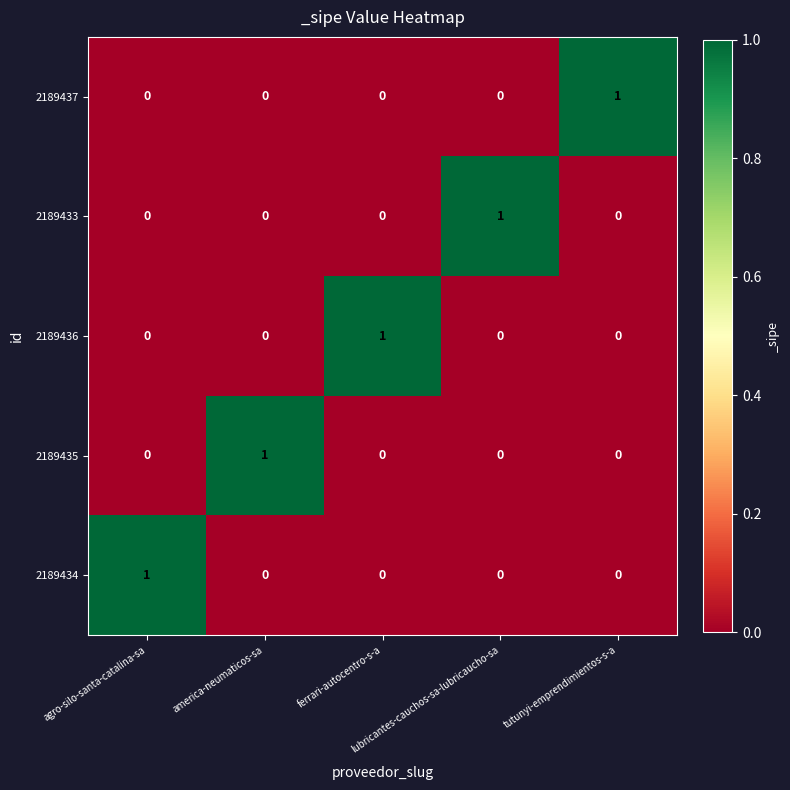

Count the number of data series in this chart.

5